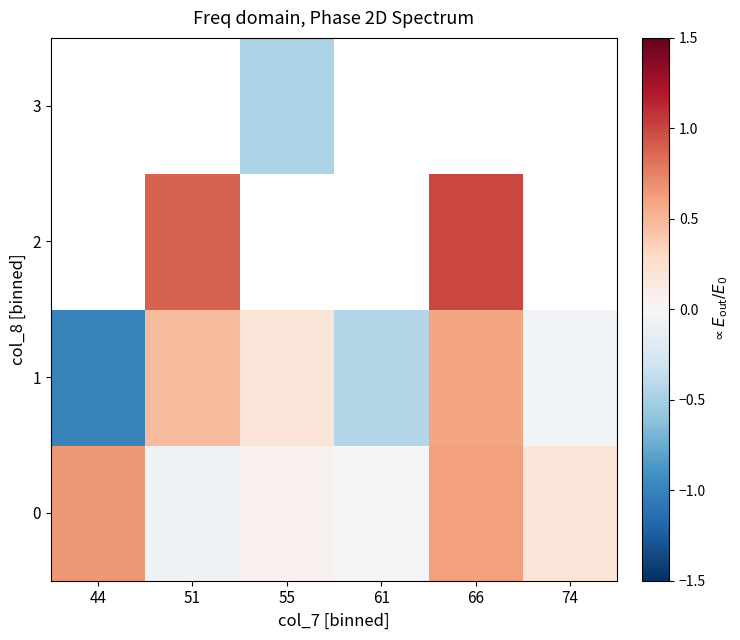

How many values in row_1 are above zero?

3